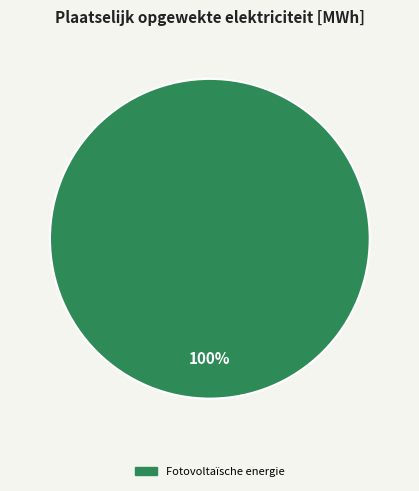

Which category accounts for the majority?

Fotovoltaïsche energie